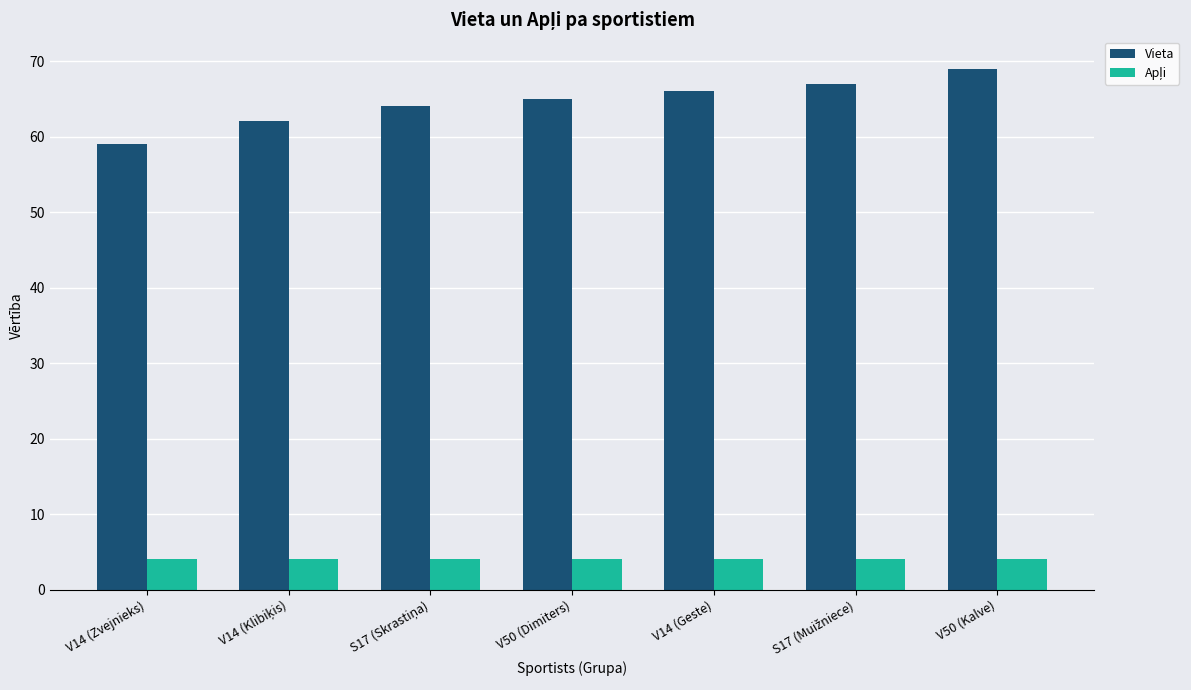

How many data points in Vieta are less than 65?

3